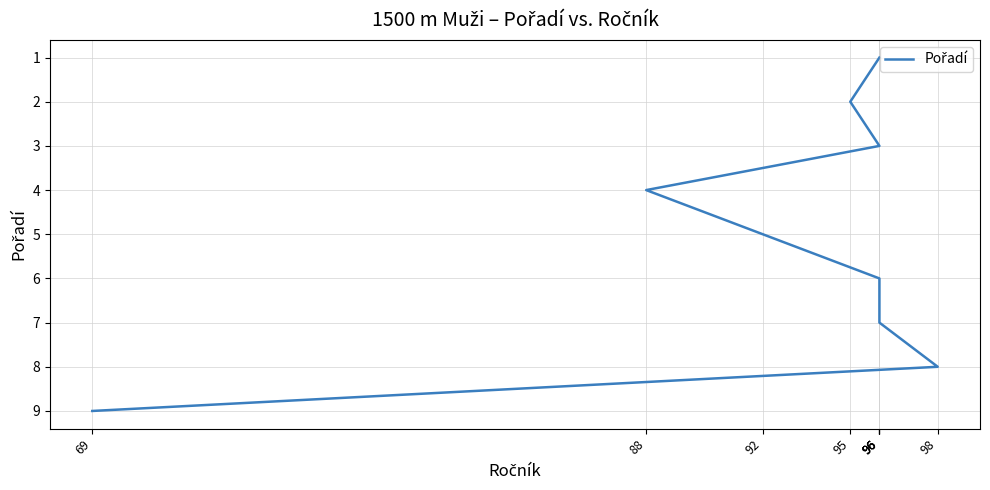

What is the difference between the second highest and minimum values?

7